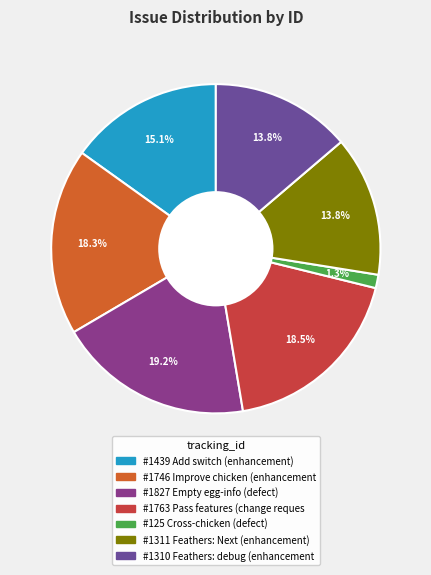

How many segments does this pie chart have?

7